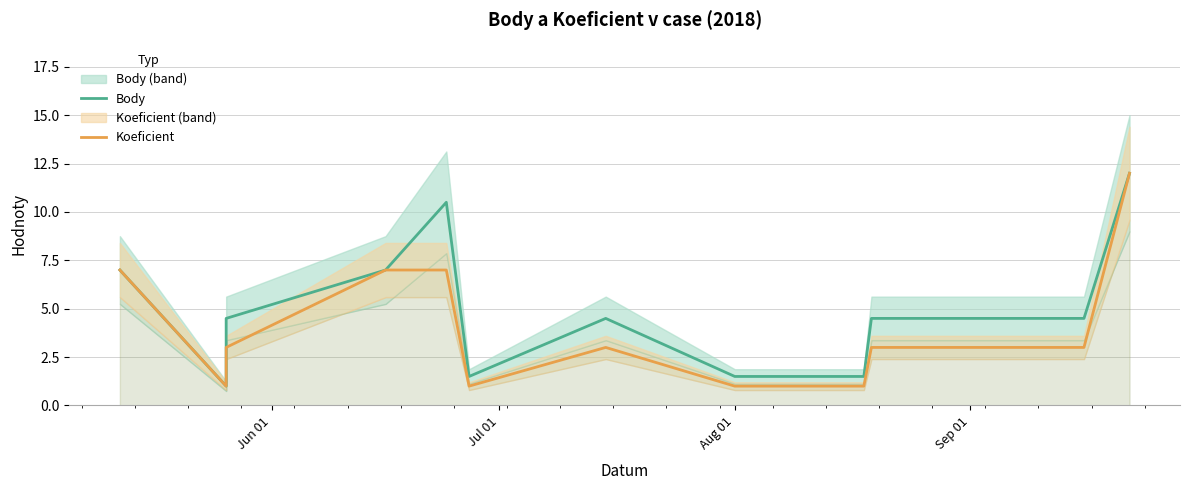

Does the chart have visible grid lines?

Yes